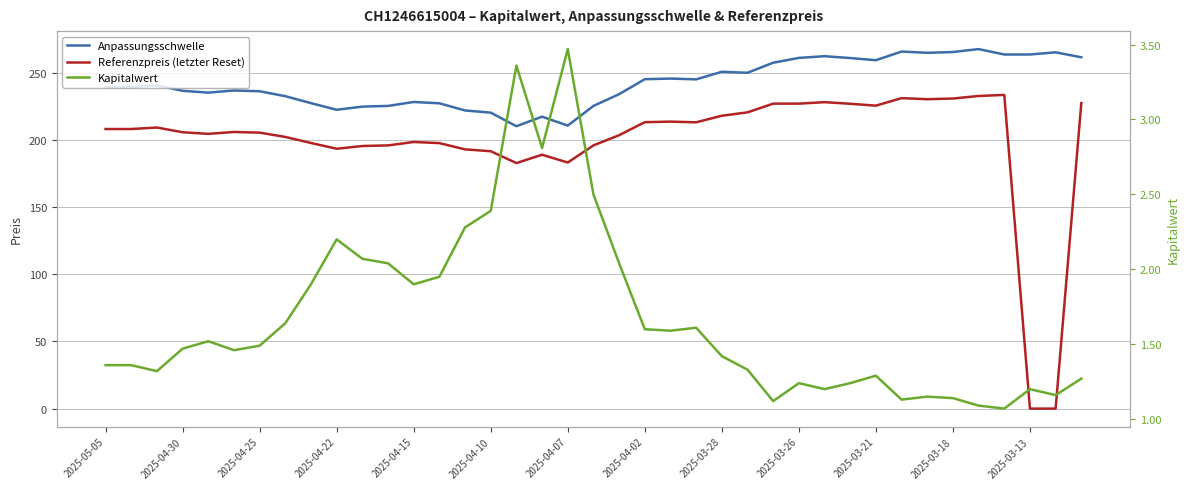

The value of Anpassungsschwelle at 2025-04-02 is 431.1. True or false?

False